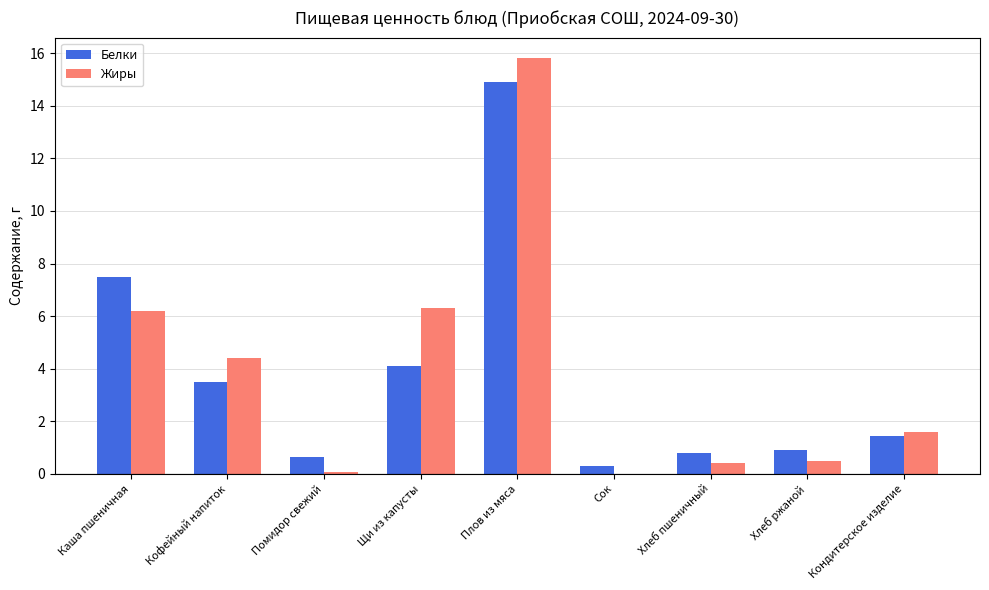

Is the value of Белки at Плов из мяса greater than the value of Жиры at Каша пшеничная?

Yes